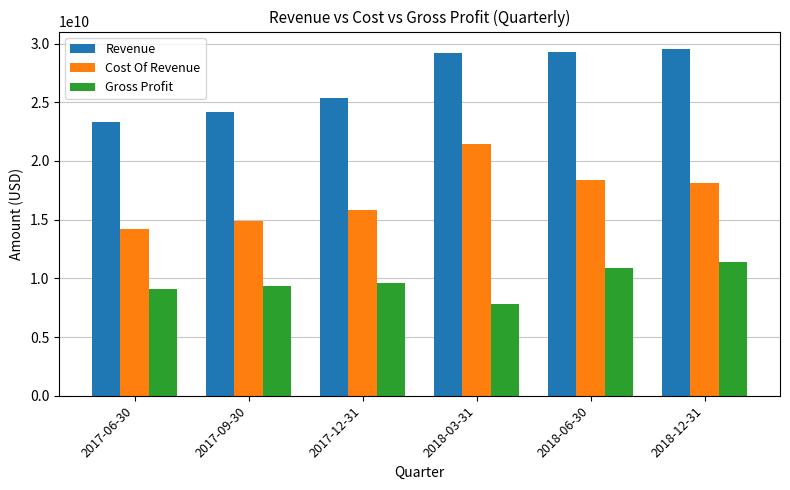

What is the greatest value displayed?

29549900000